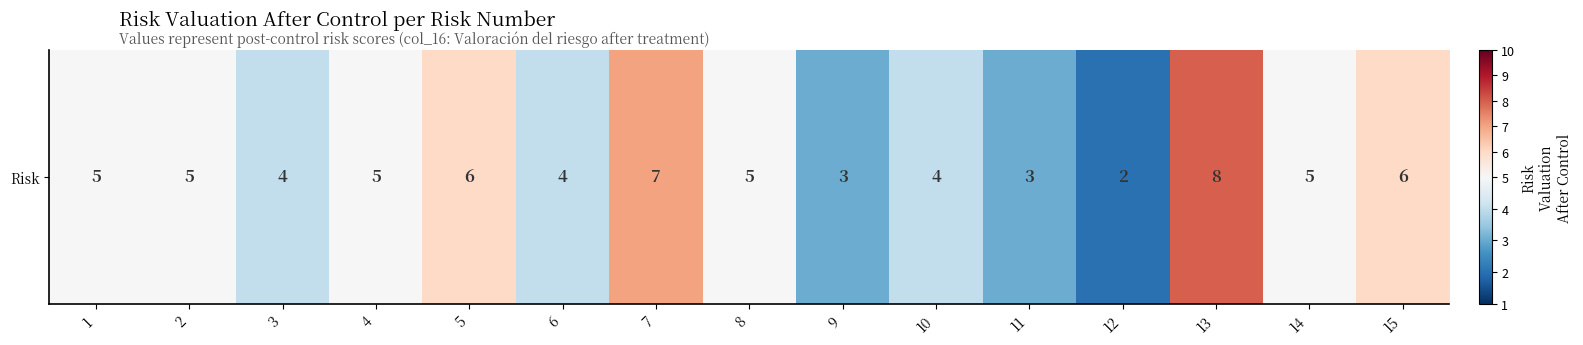

What is the difference between the maximum and minimum values?

6